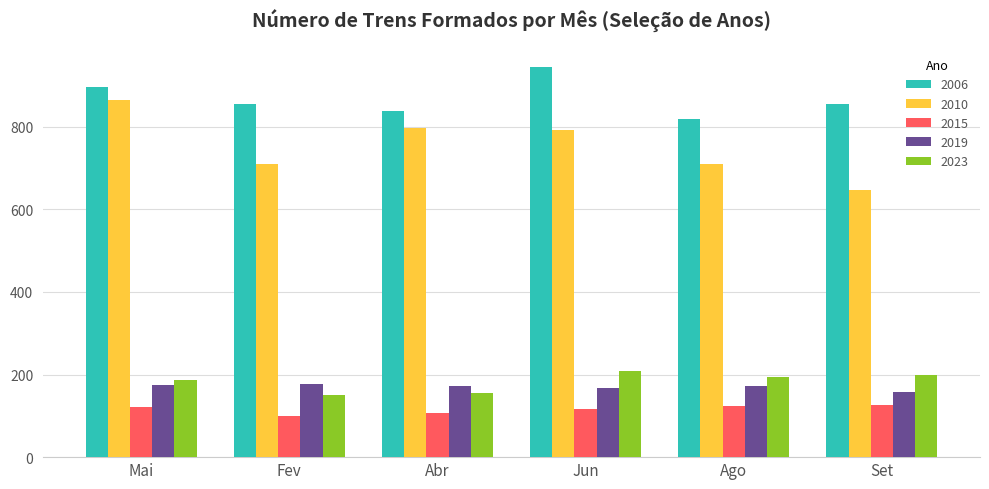

What is the smallest value displayed?

100